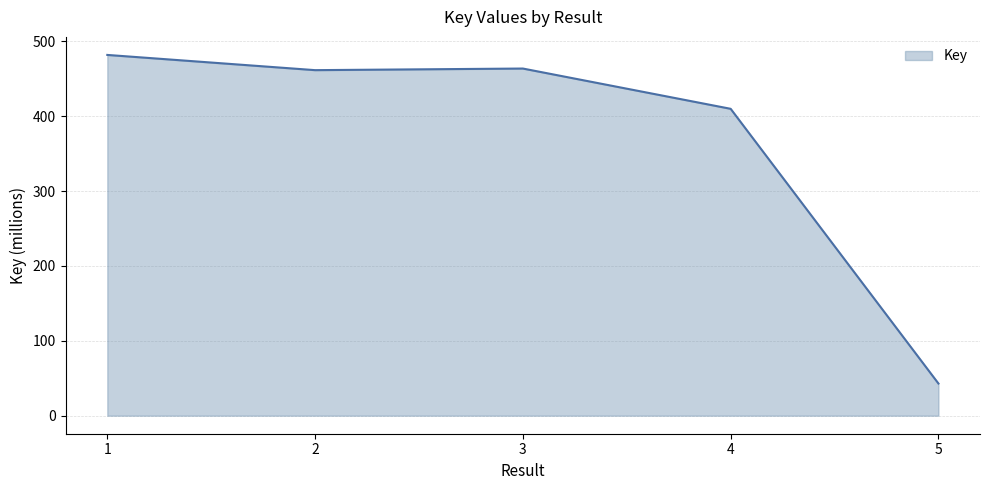

Read the value at 3.

463.8